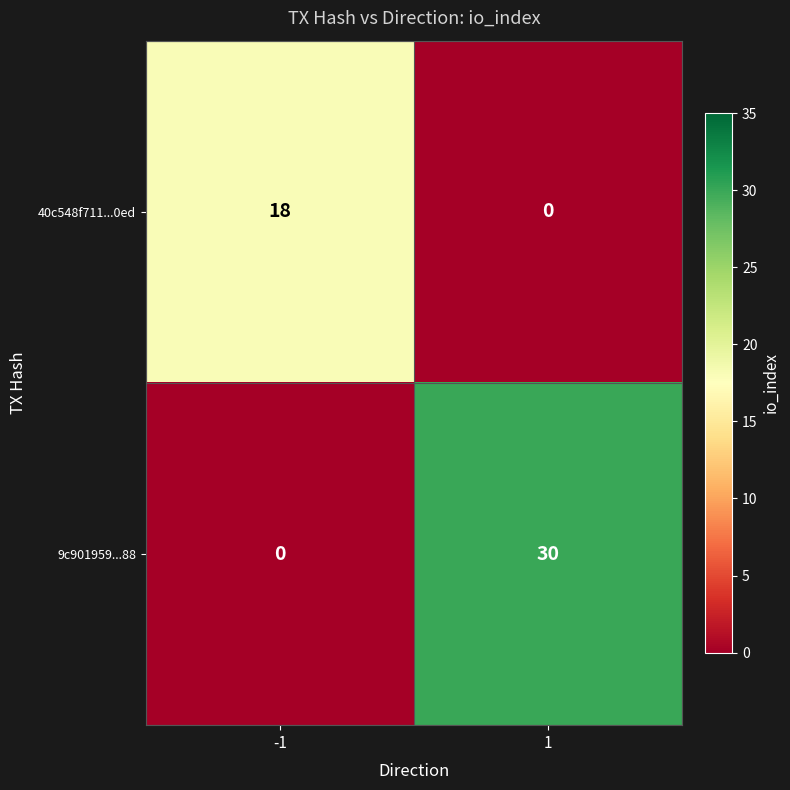

What is the average value of the 40c548f711...0ed series?

9